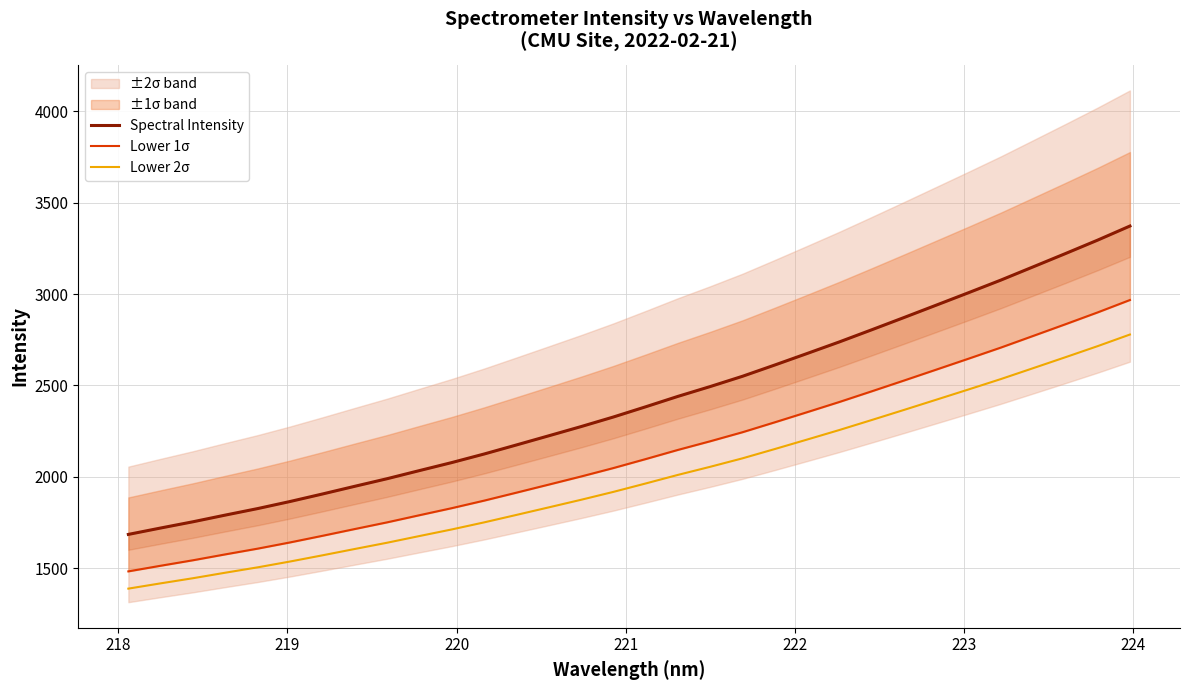

What is the highest value of the Lower 2σ series?

2778.4